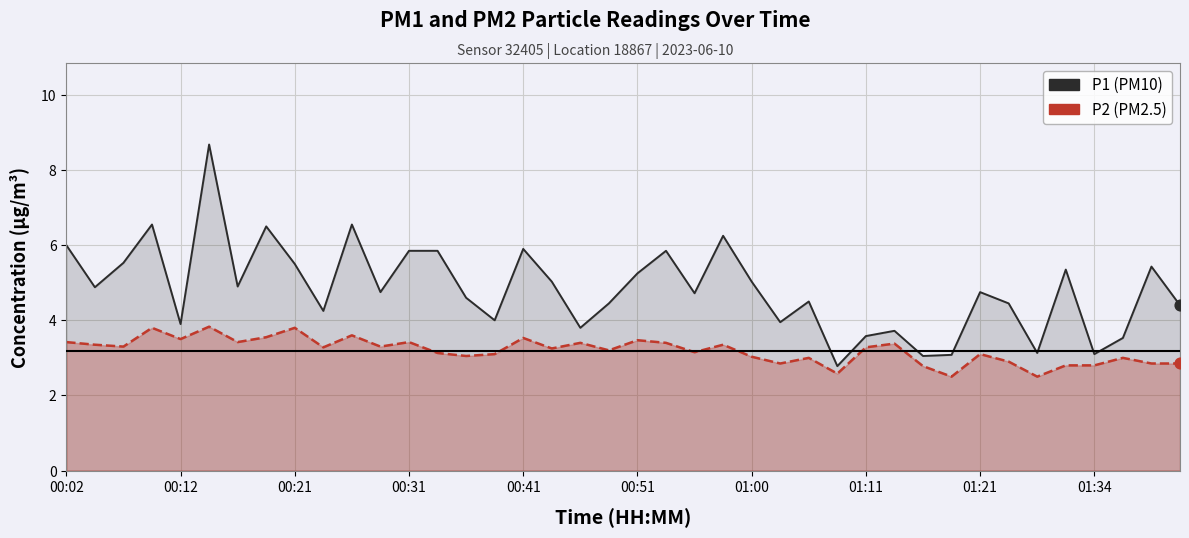

At how many categories does at least one series exceed 3?

39